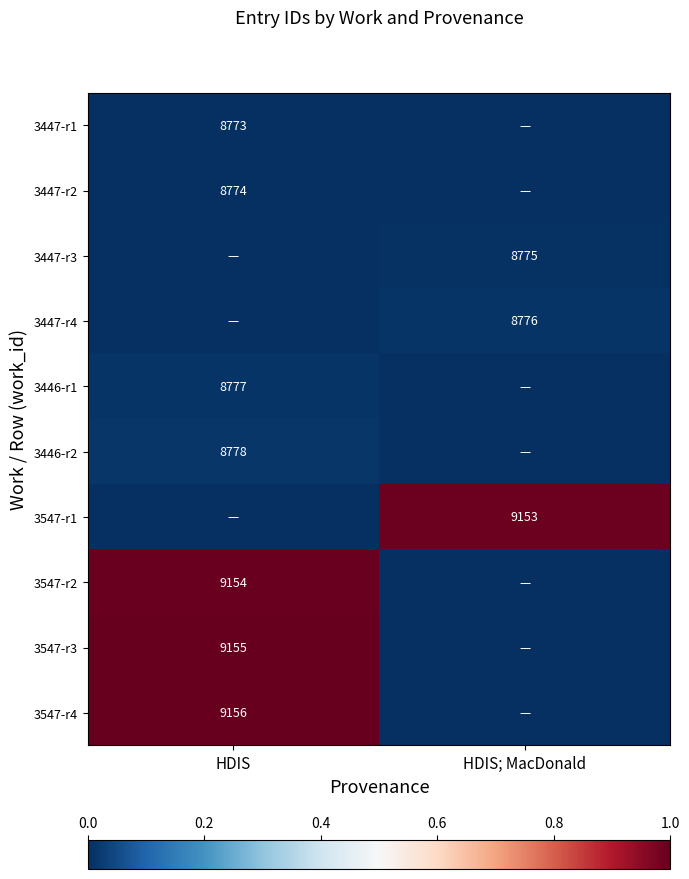

The 3446-r2 series shows 8778 at HDIS. True or false?

True